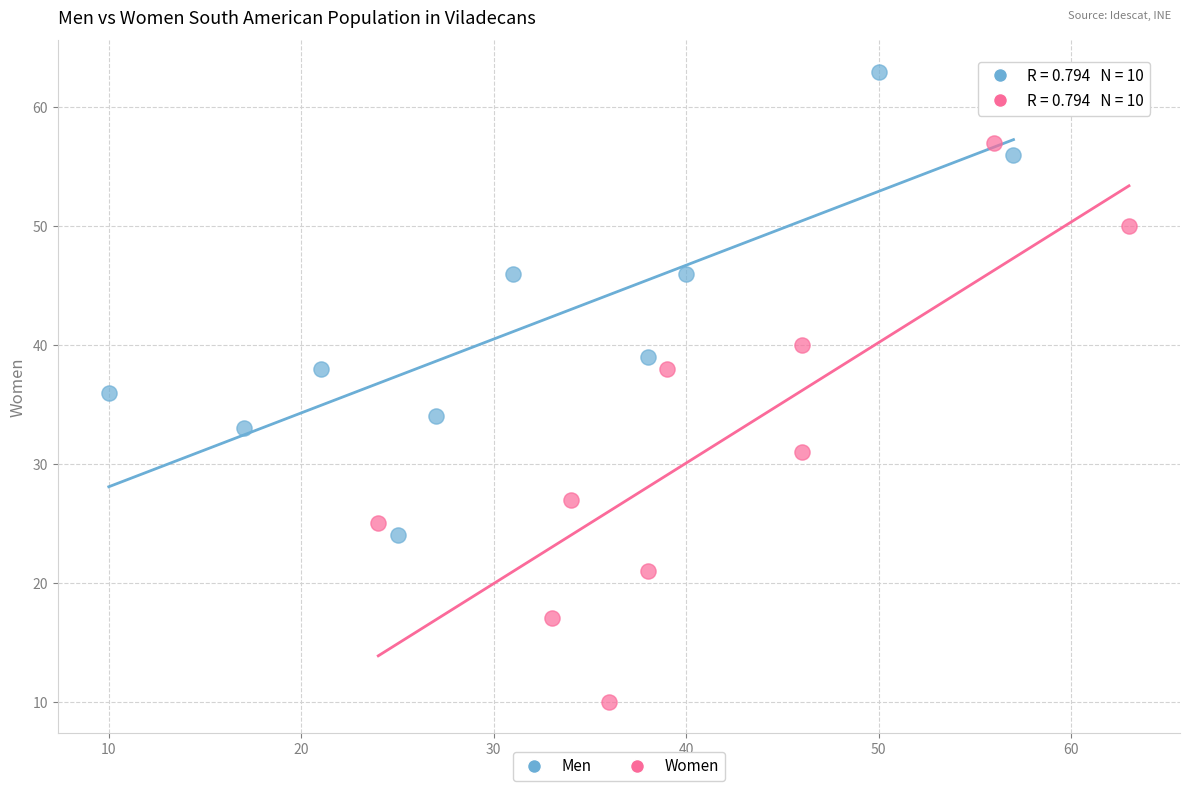

Which series has the widest spread of Y values?

Women